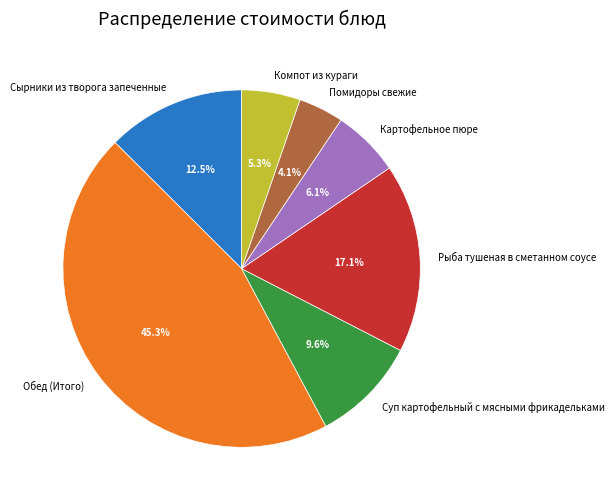

How many segments does this pie chart have?

7